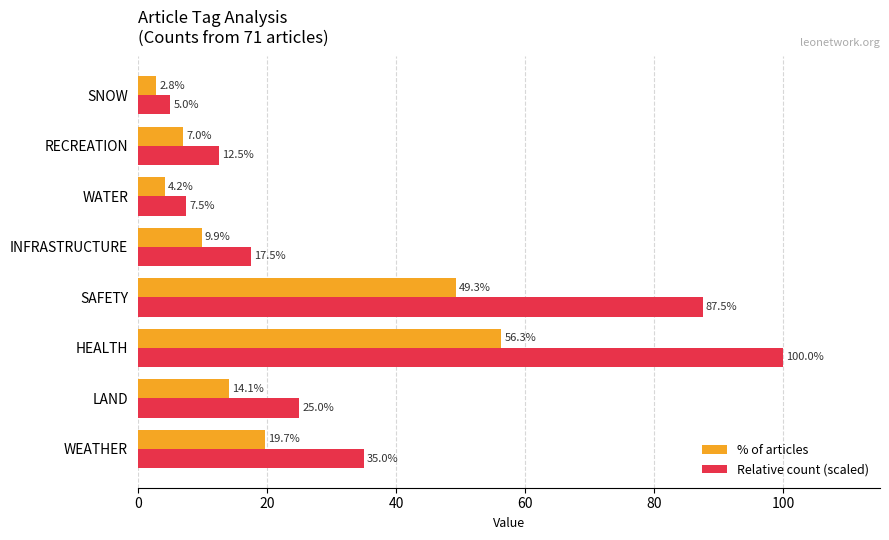

What is the sum of all % of articles values?

163.3